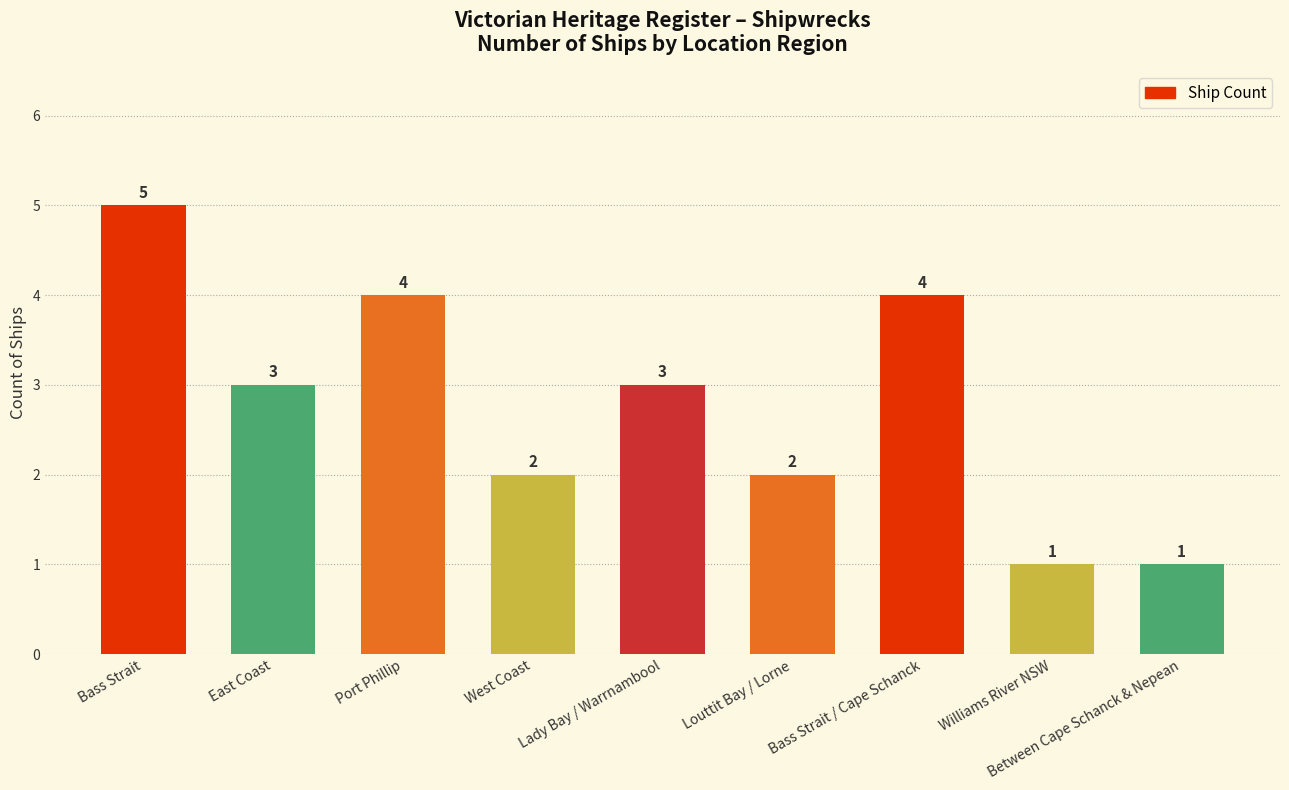

How many categories are shown in the chart?

9